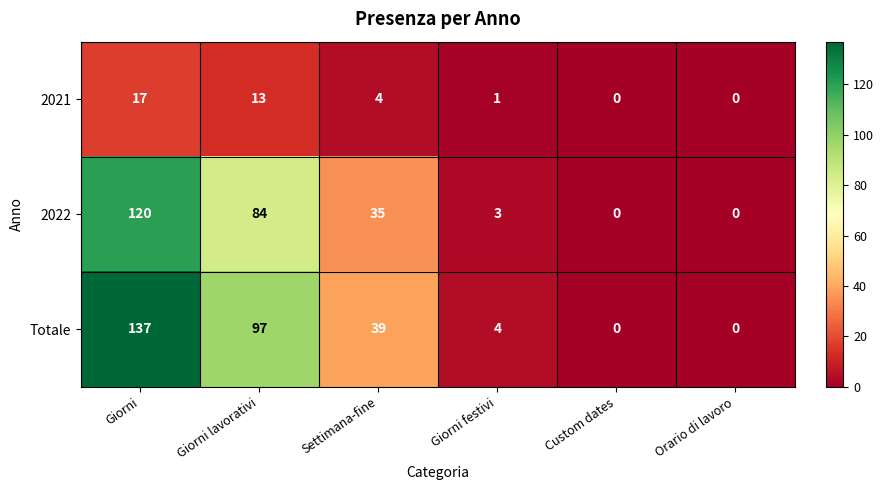

Reading left to right, extract all data points from this chart.

2021: 17	13	4	1	0	0
2022: 120	84	35	3	0	0
Totale: 137	97	39	4	0	0